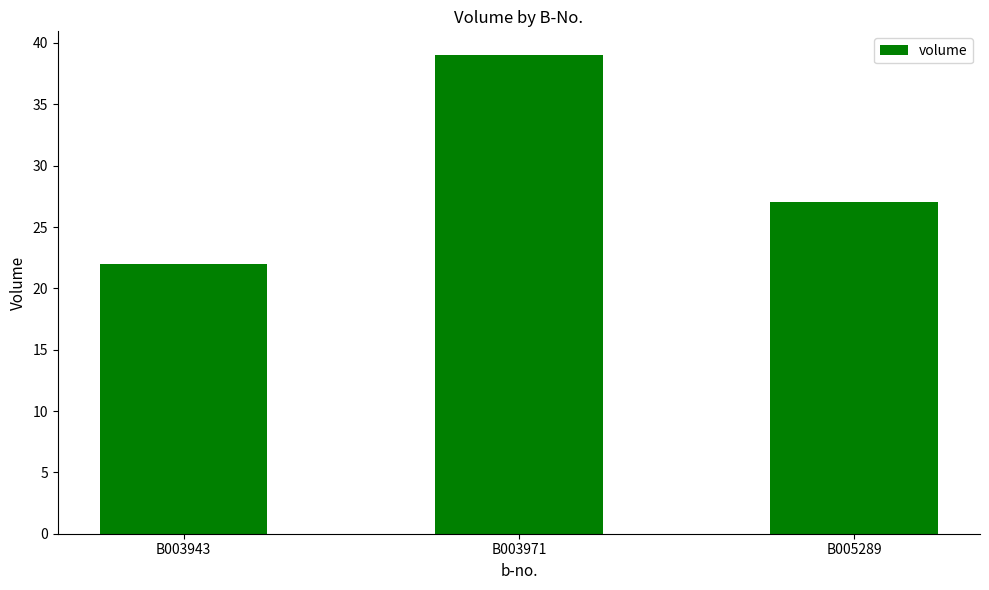

Rank the categories by value from highest to lowest.

B003971, B005289, B003943